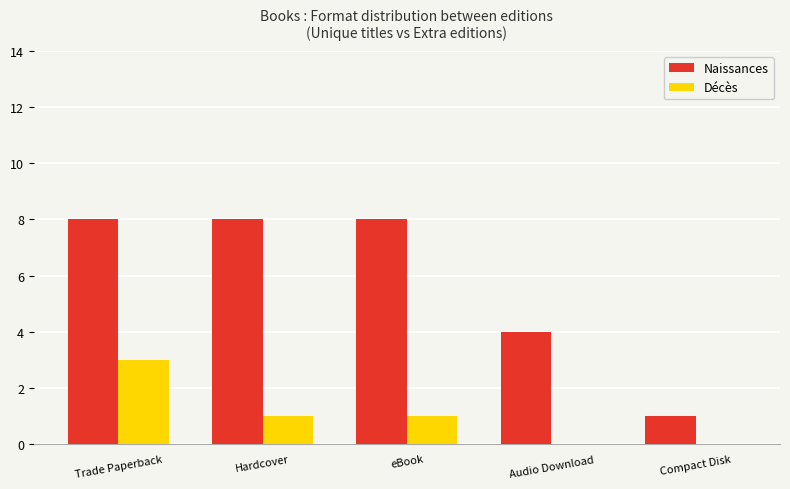

What is the highest value of the Décès series?

3